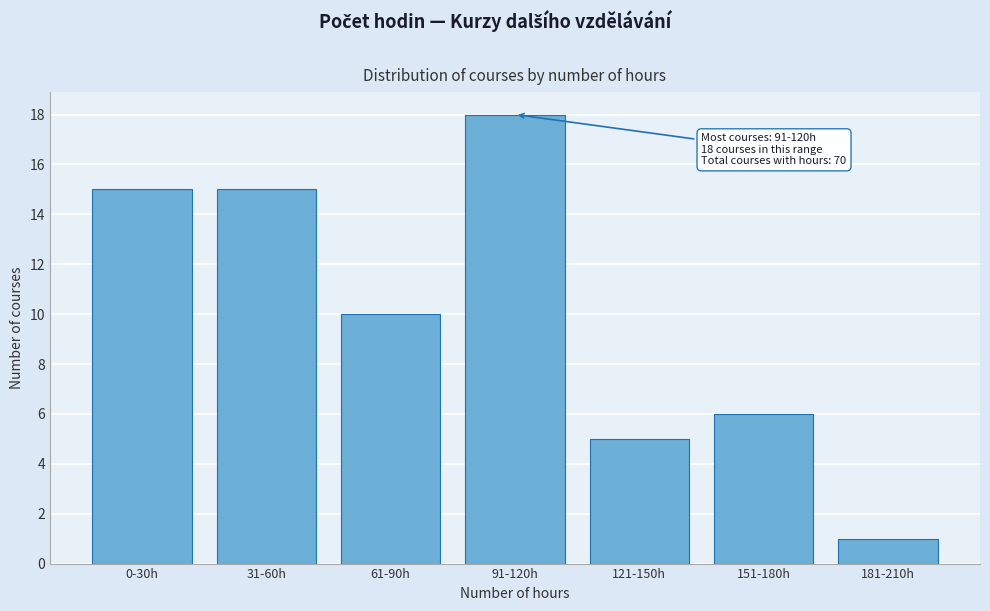

Reading left to right, what are all the values shown in this chart?

0-30h=15	31-60h=15	61-90h=10	91-120h=18	121-150h=5	151-180h=6	181-210h=1